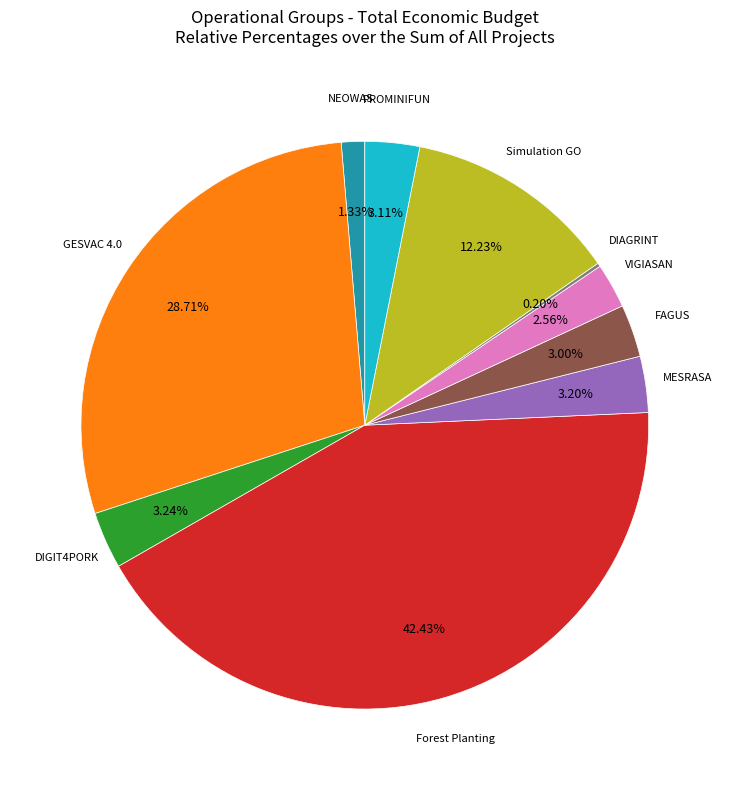

Which category has the biggest portion of the pie?

Forest Planting